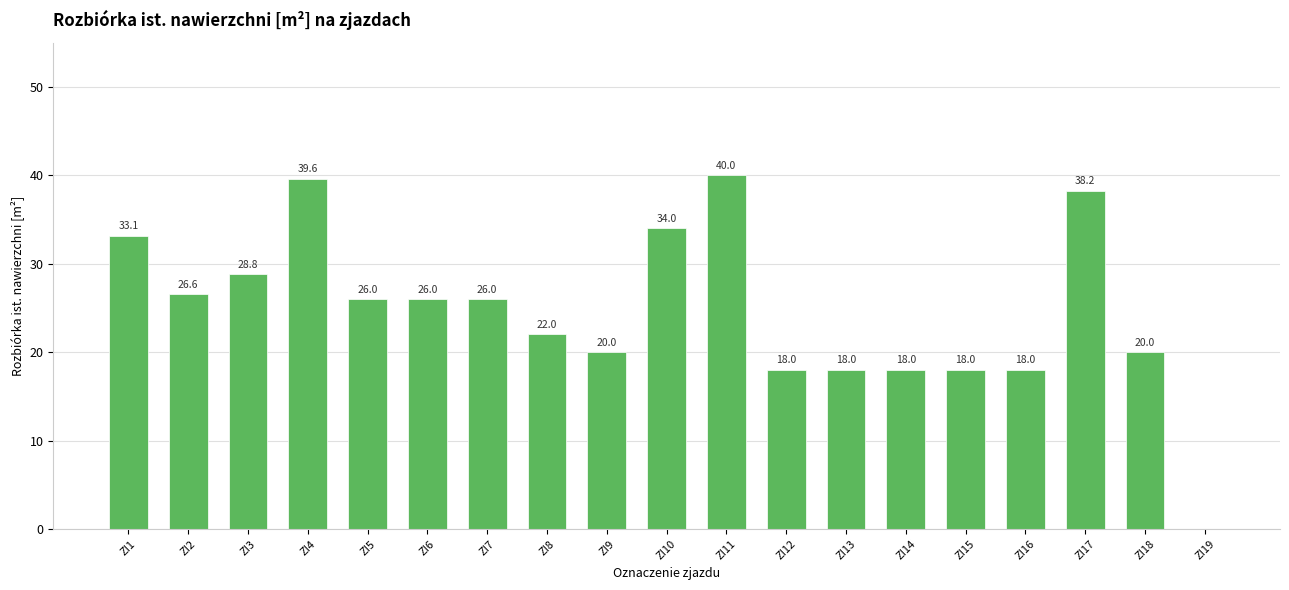

What is the ratio of the value at ZI2 to the value at ZI6?

1.0